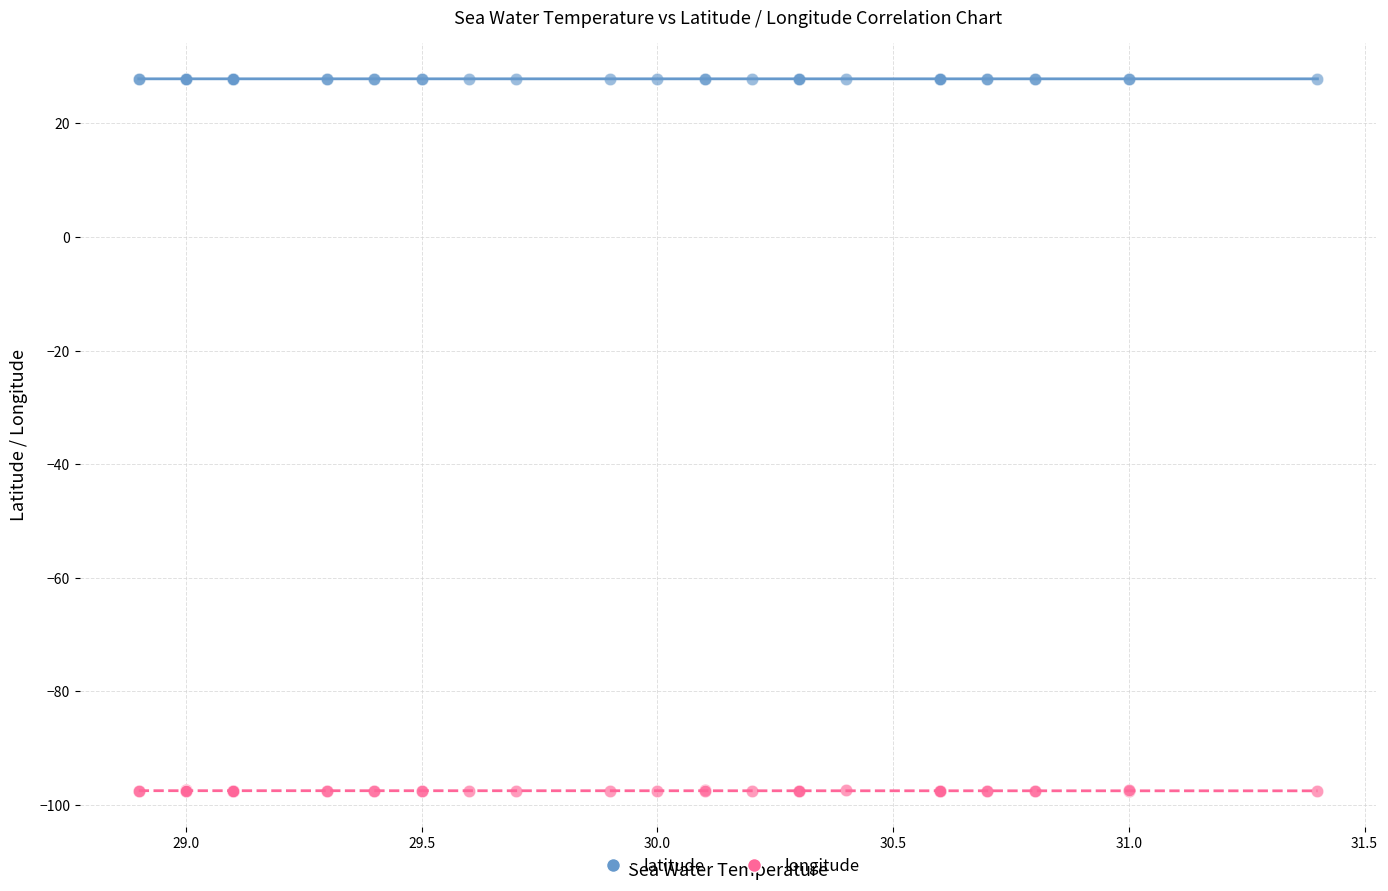

What are all the series names shown in the legend?

latitude, longitude